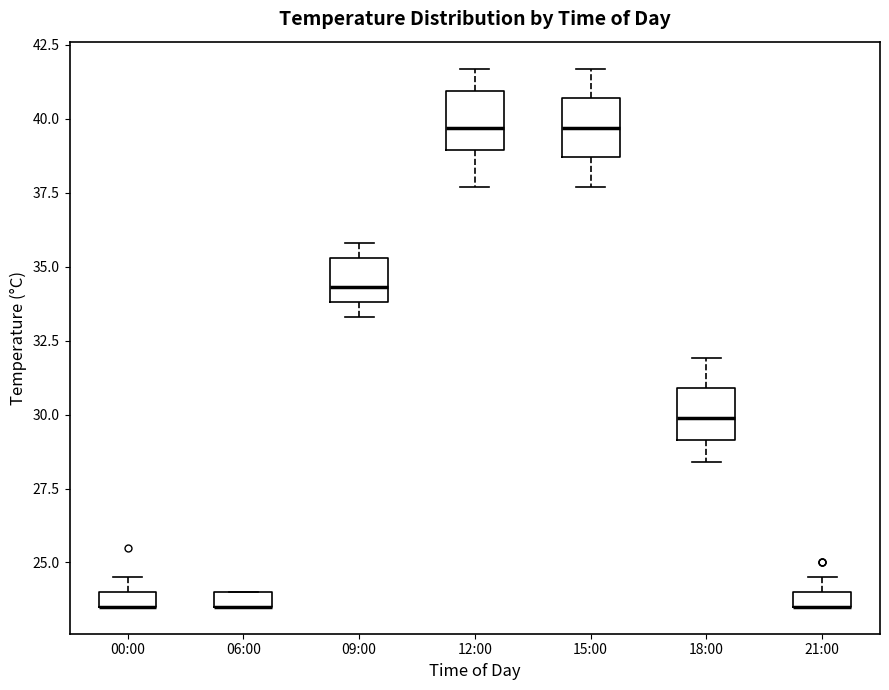

Where is the lower edge of the box for 00:00 on the y-axis? The values are not printed on the chart, so give them approximately, as read against the axis.

23.5